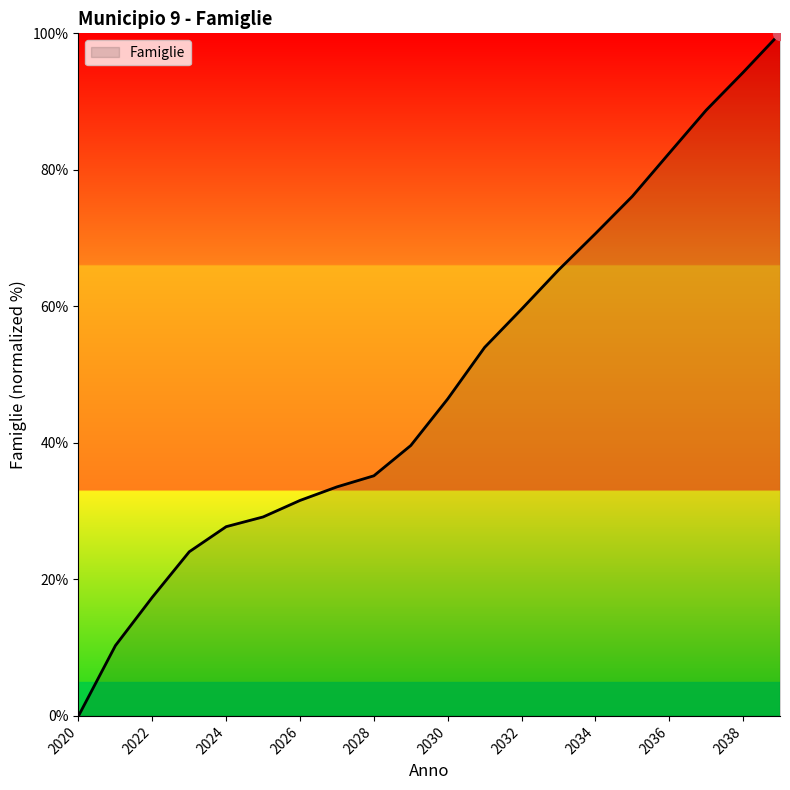

How many distinct data groups are displayed?

1